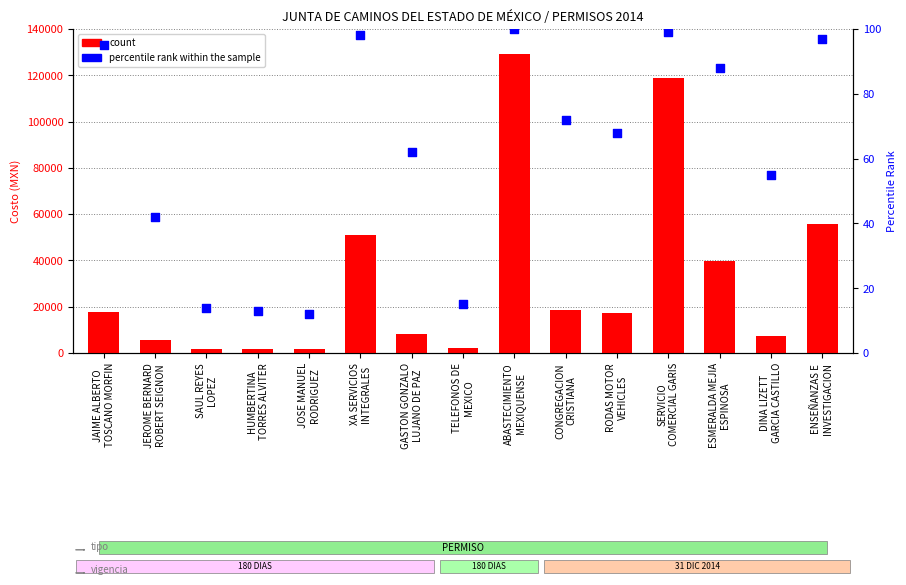

At which category is the sum across all series the highest?

ABASTECIMIENTO
MEXIQUENSE